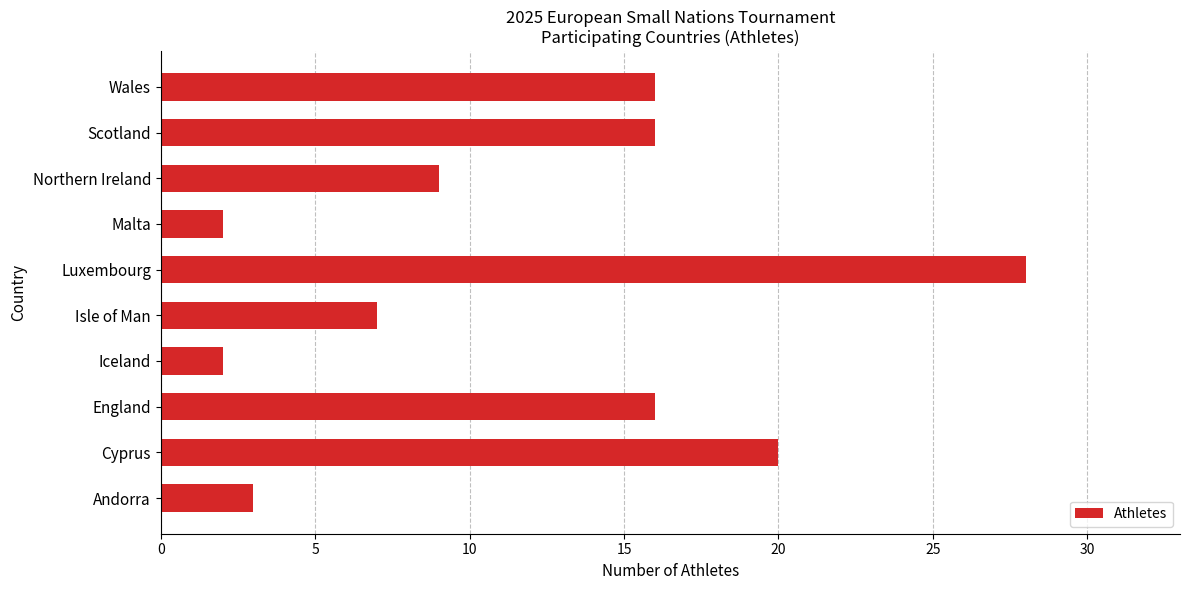

What is the minimum value shown in the chart?

2